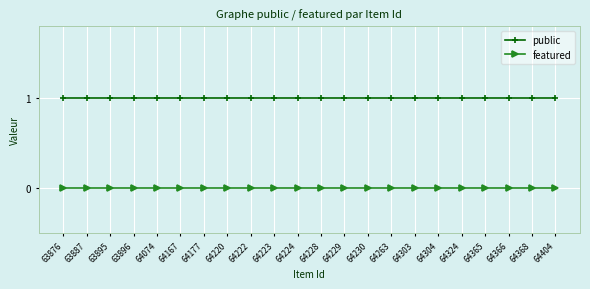

Rank the series by their average value, from highest to lowest.

public, featured